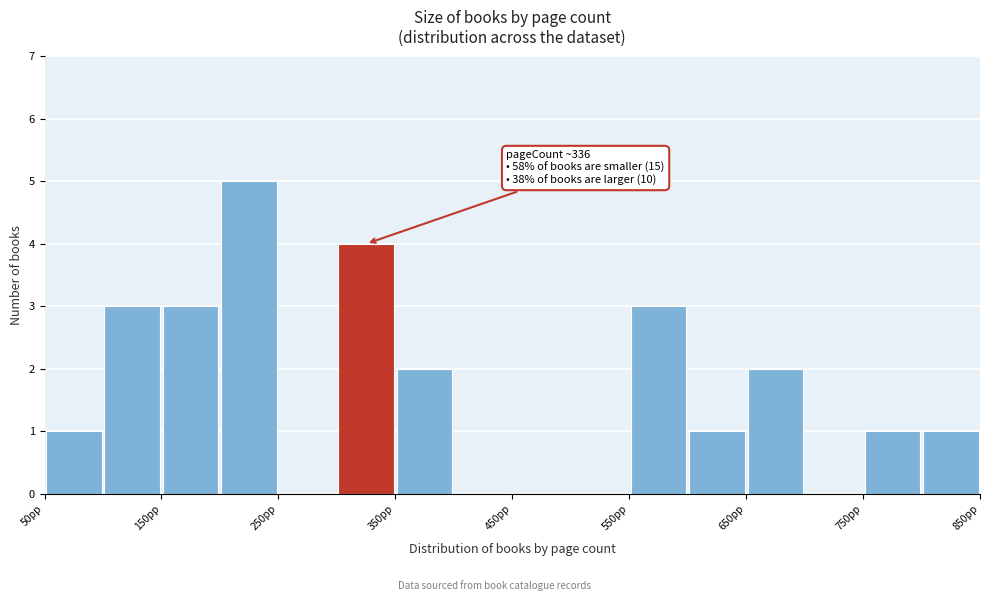

Over which range of the x-axis is the bar tallest?

200 to 250